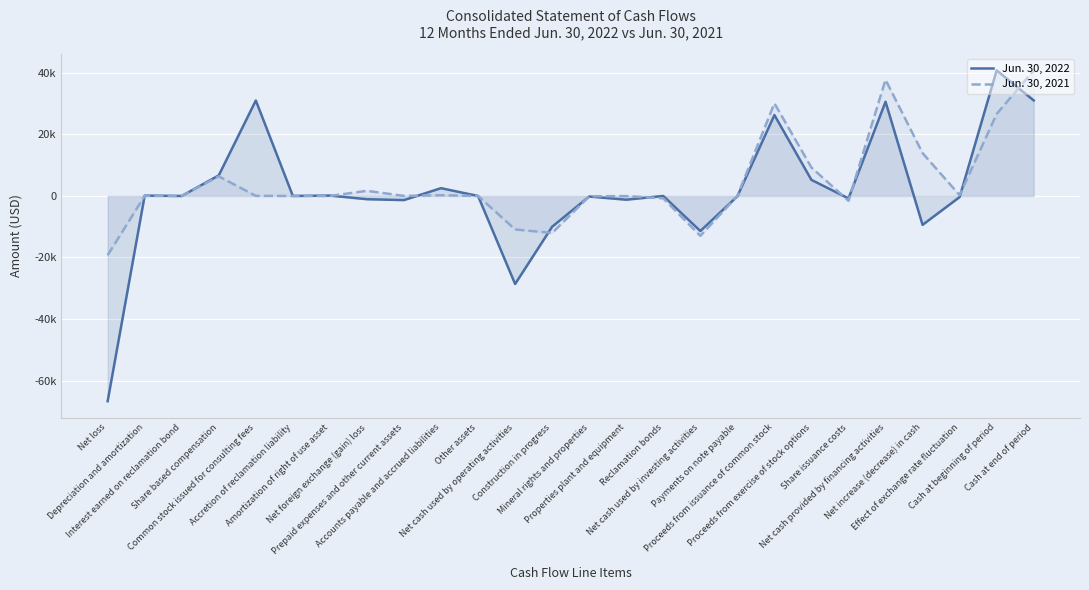

Reading left to right, list all the values displayed in this chart.

Jun. 30, 2022: -66713	112	-1	6696	31033	9	125	-1056	-1347	2533	-6	-28615	-9994	-186	-1220	0	-11400	-112	26309	5222	-797	30622	-9393	-361	40811	31057
Jun. 30, 2021: -19253	31	-3	6376	32	0	0	1669	16	244	0	-10888	-12029	-113	-39	-777	-12958	-2	30110	9236	-1574	37770	13924	247	26640	40811